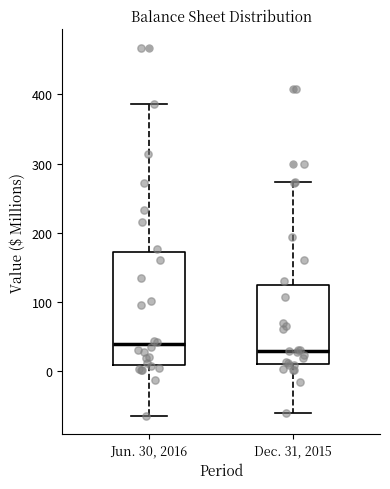

Reading left to right, transcribe this box plot: for each box, give where its median line is, the range the box spans, and where its two whiskers end, as read against the y-axis. The values are not printed on the chart, so give them approximately, as read against the axis.

Jun. 30, 2016: median 40, box 10 to 170, whiskers -70 to 390
Dec. 31, 2015: median 30, box 10 to 120, whiskers -60 to 270